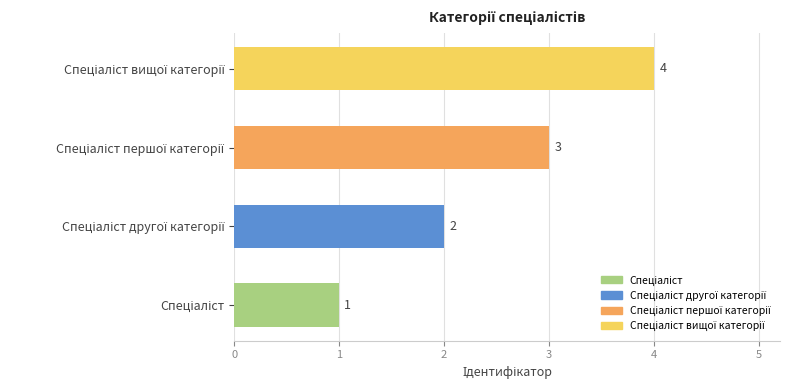

What is the difference between the maximum and minimum values?

3